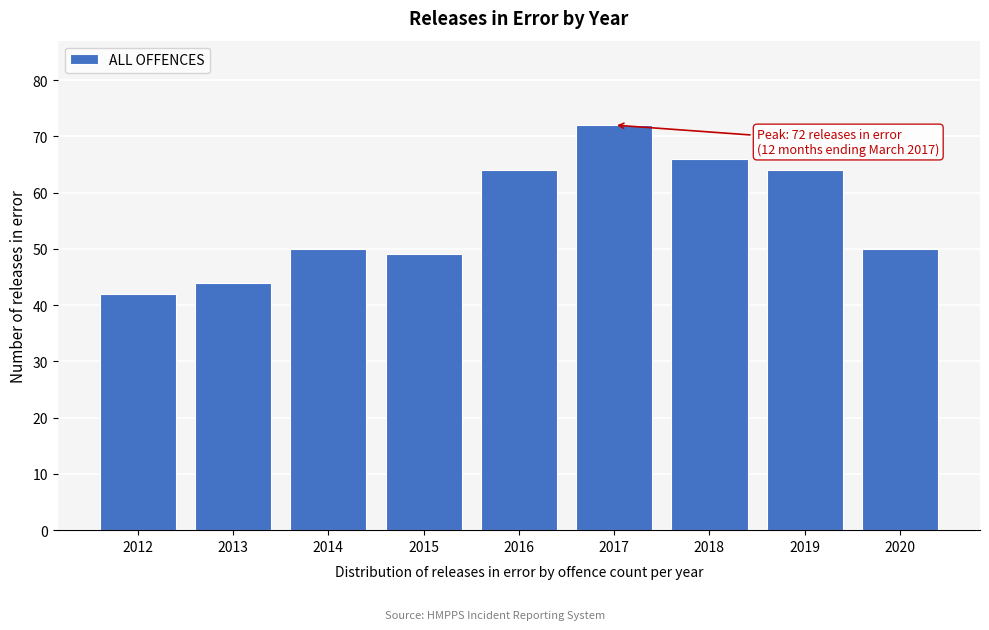

Reading right to left, transcribe all the data shown in this chart.

50	64	66	72	64	49	50	44	42